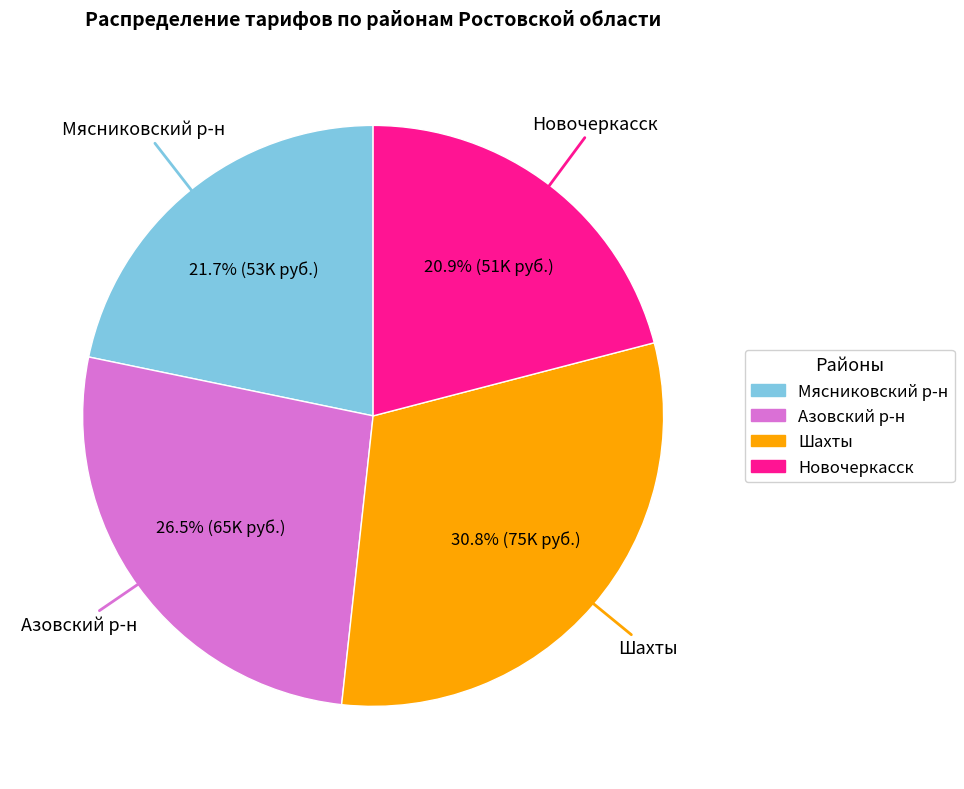

Rank the categories by value from lowest to highest.

Новочеркасск, Мясниковский р-н, Азовский р-н, Шахты